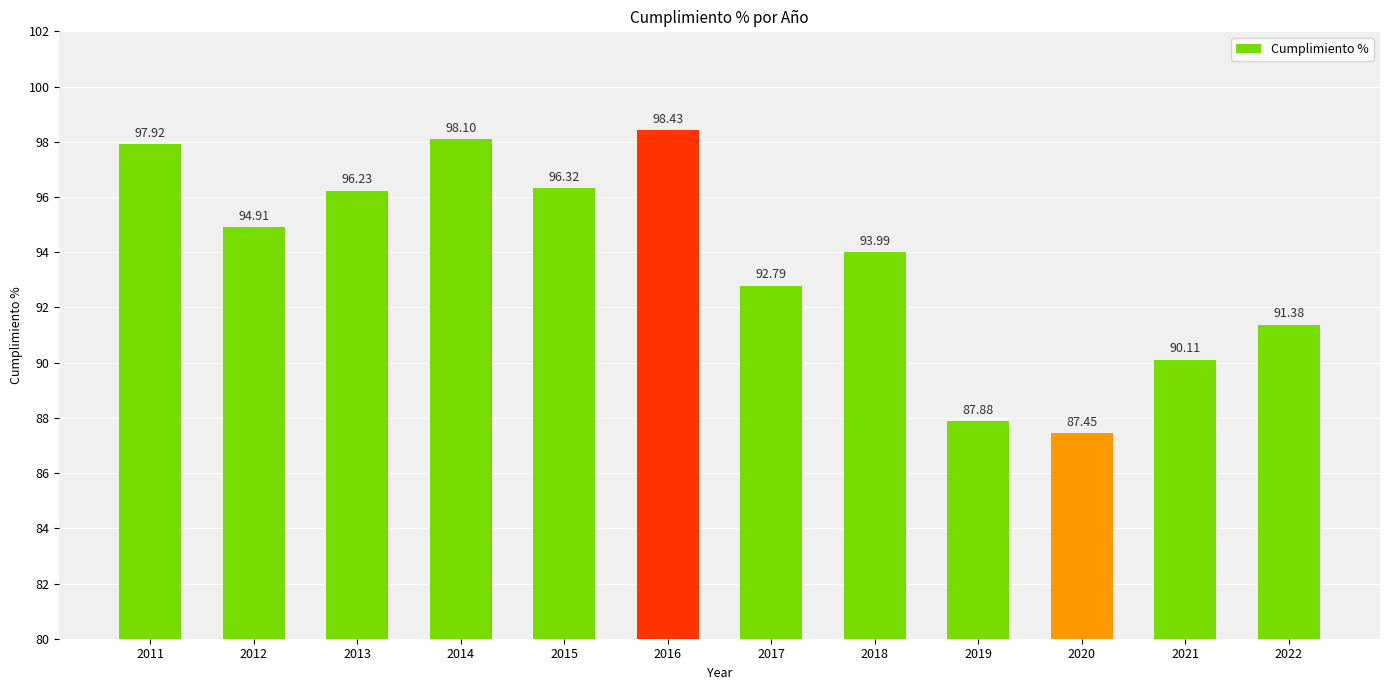

Reading right to left, what are all the values shown in this chart?

91.4	90.1	87.5	87.9	94.0	92.8	98.4	96.3	98.1	96.2	94.9	97.9